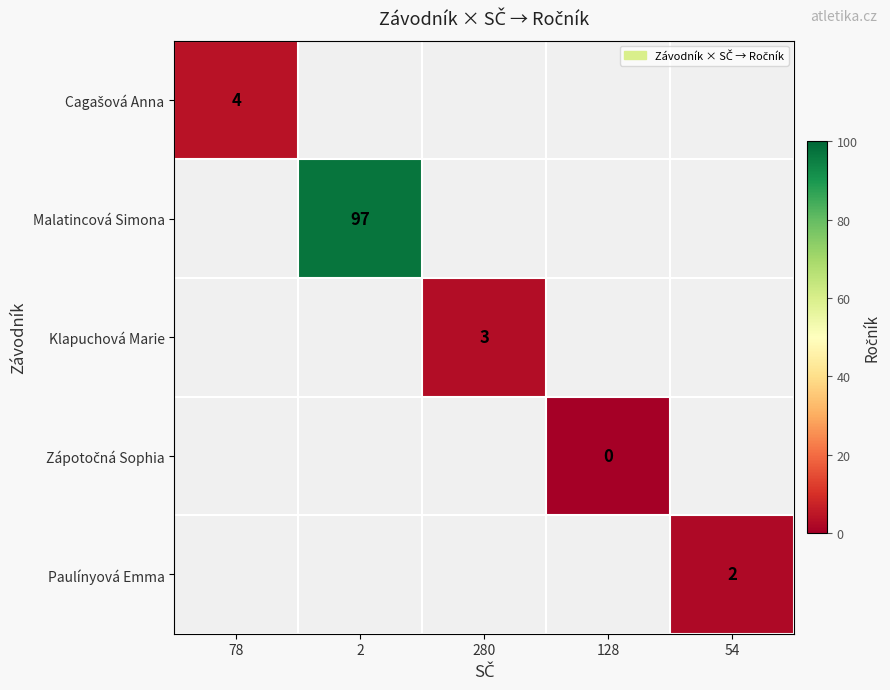

At which category does the chart reach its peak across all series?

2